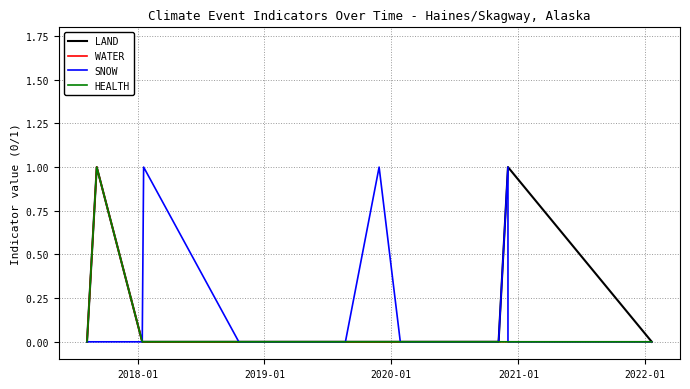

True or false: WATER and HEALTH cross at least once.

False